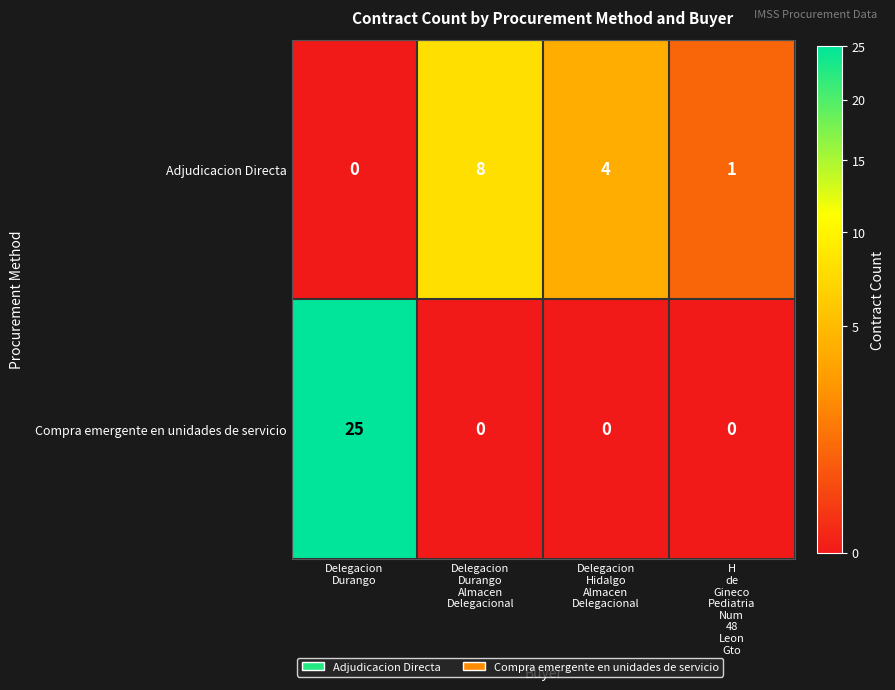

How many data points in Compra emergente en unidades de servicio are above 0?

1